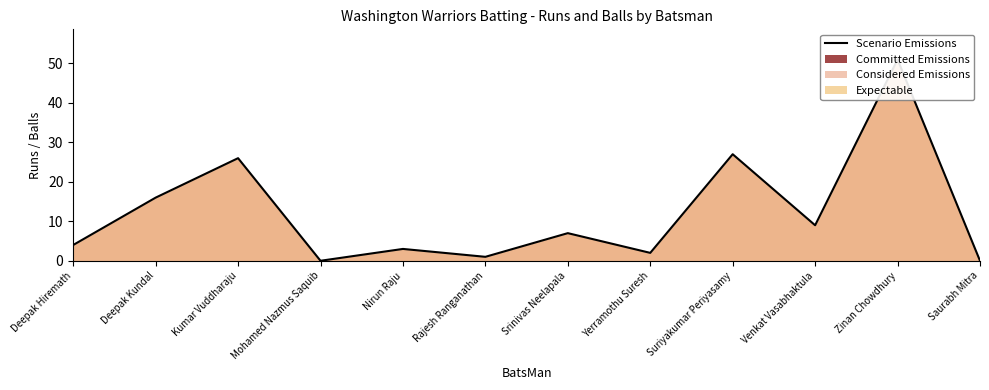

Which has a higher value, Rajesh Ranganathan or Yerramothu Suresh?

Yerramothu Suresh